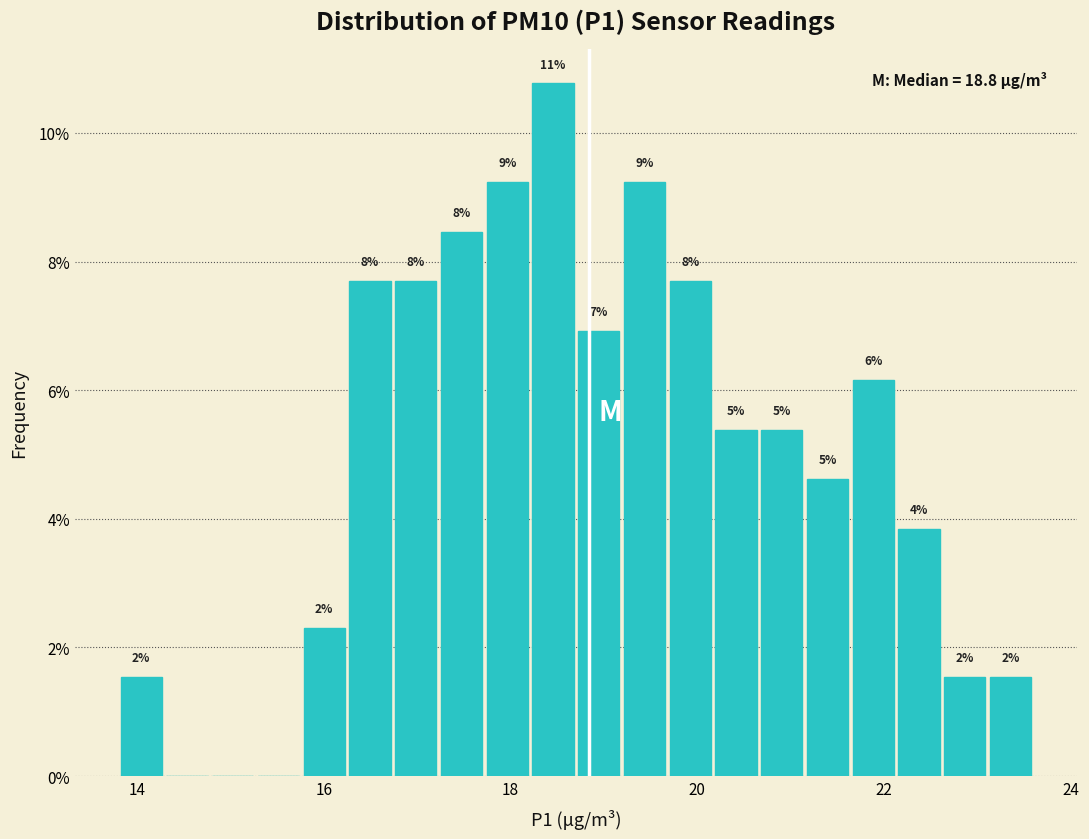

Around what value on the x-axis is the tallest bar? Give the approximate position of its centre, as read against the axis.

18.4